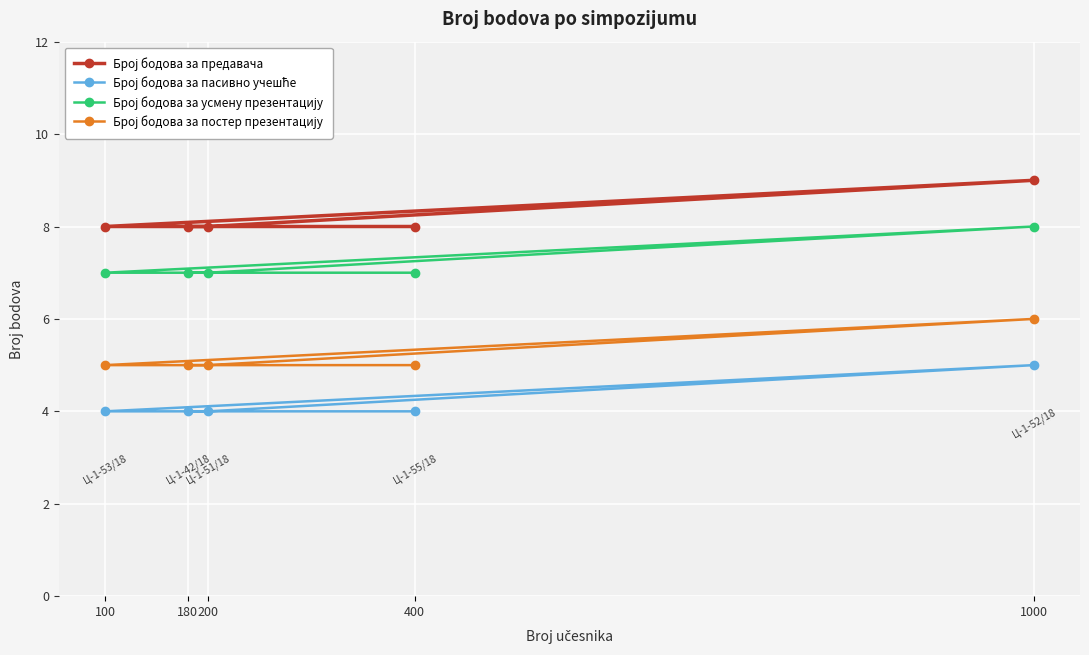

How many lines are shown in the chart?

4